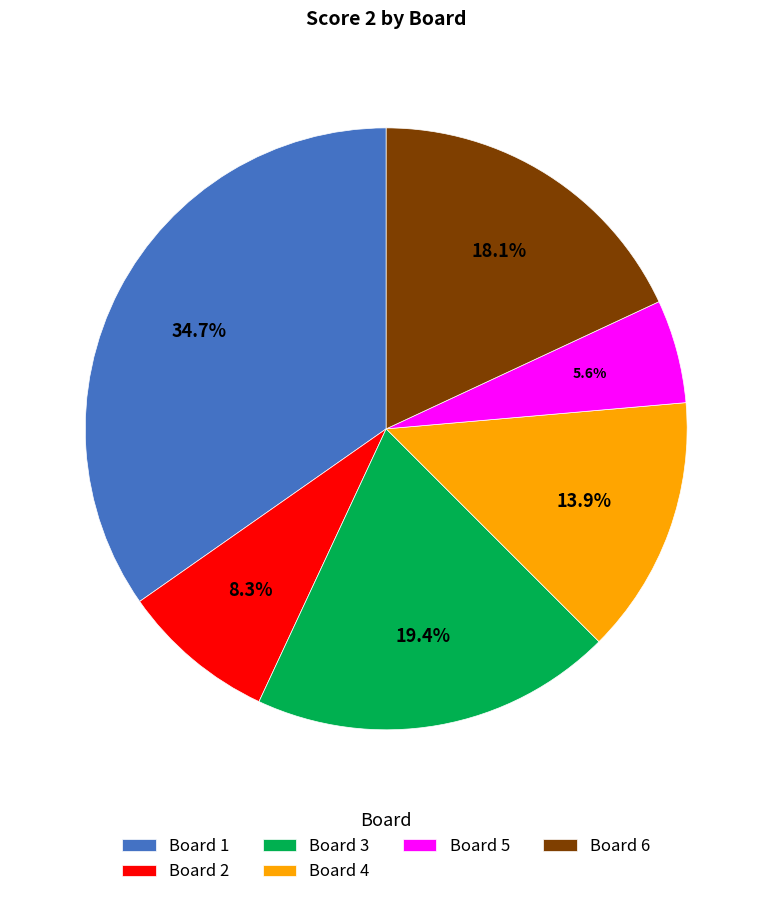

To the nearest percent, what percentage of the pie is Board 2?

8%